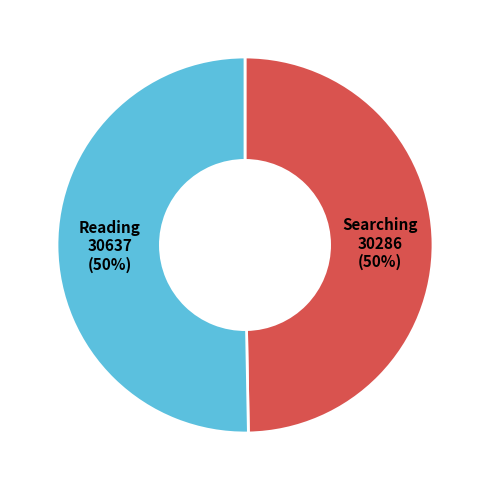

To the nearest percent, what is the average slice percentage?

50%